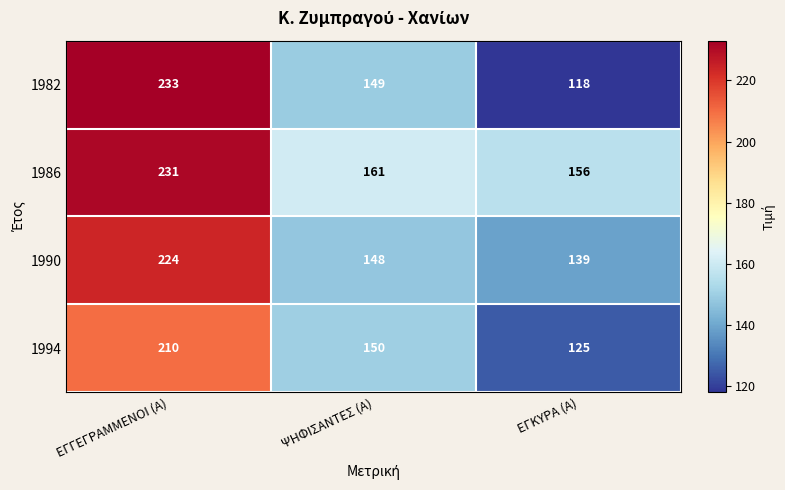

Which category has the highest value in the 1986 series?

ΕΓΓΕΓΡΑΜΜΕΝΟΙ (Α)